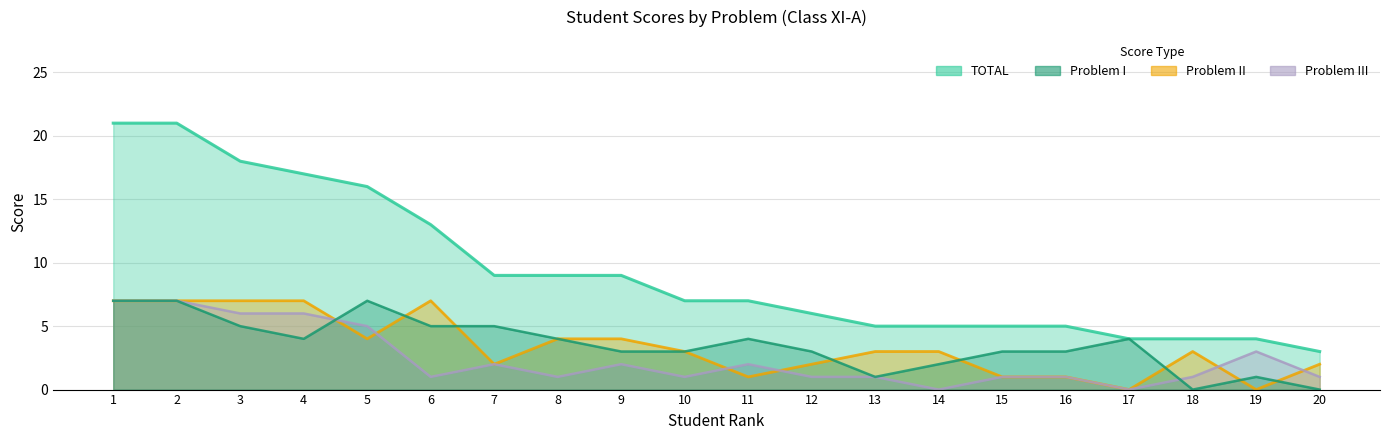

What is the difference between the second highest and minimum values in the I series?

7